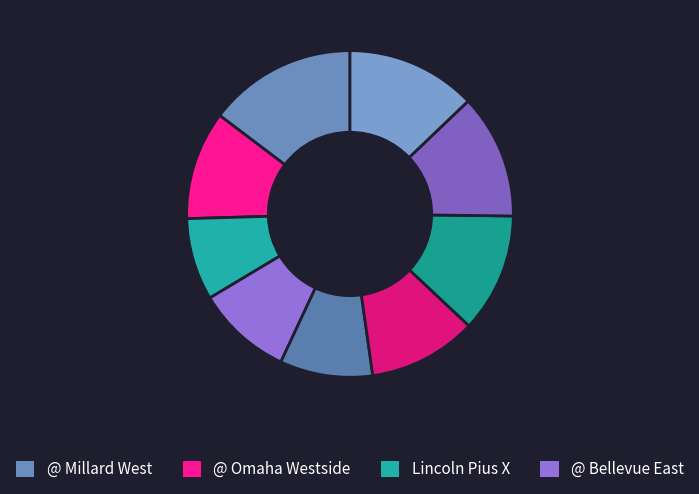

Is there a majority slice in this chart?

No